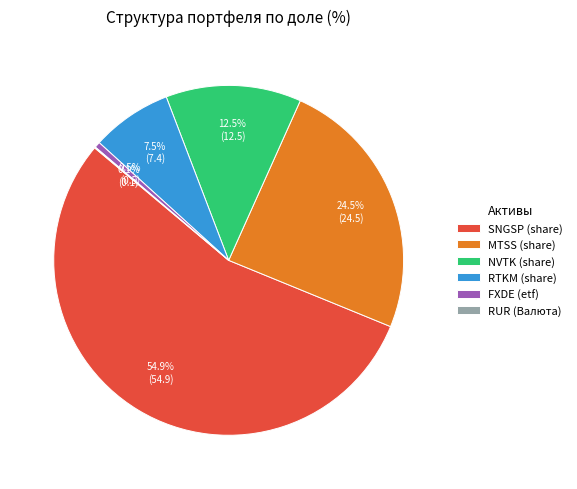

What is the ratio of the value at MTSS (share) to the value at SNGSP (share)?

0.4